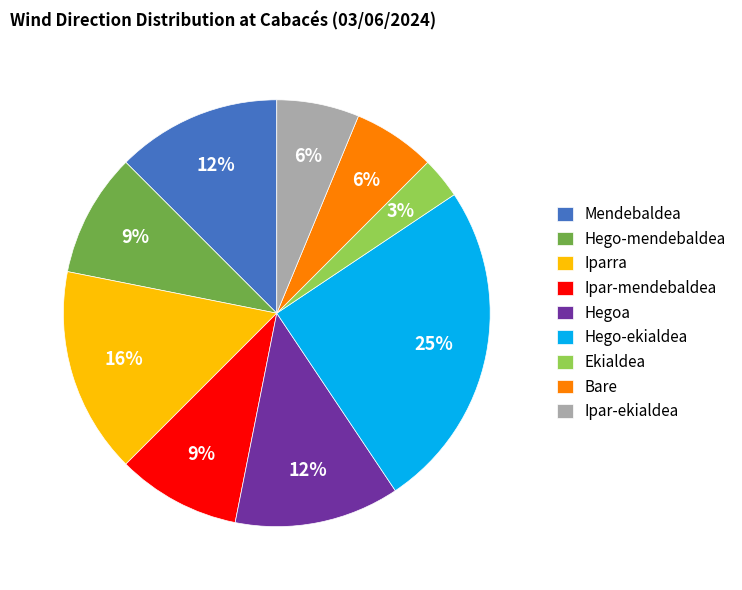

To the nearest percent, what is the average slice percentage?

11%